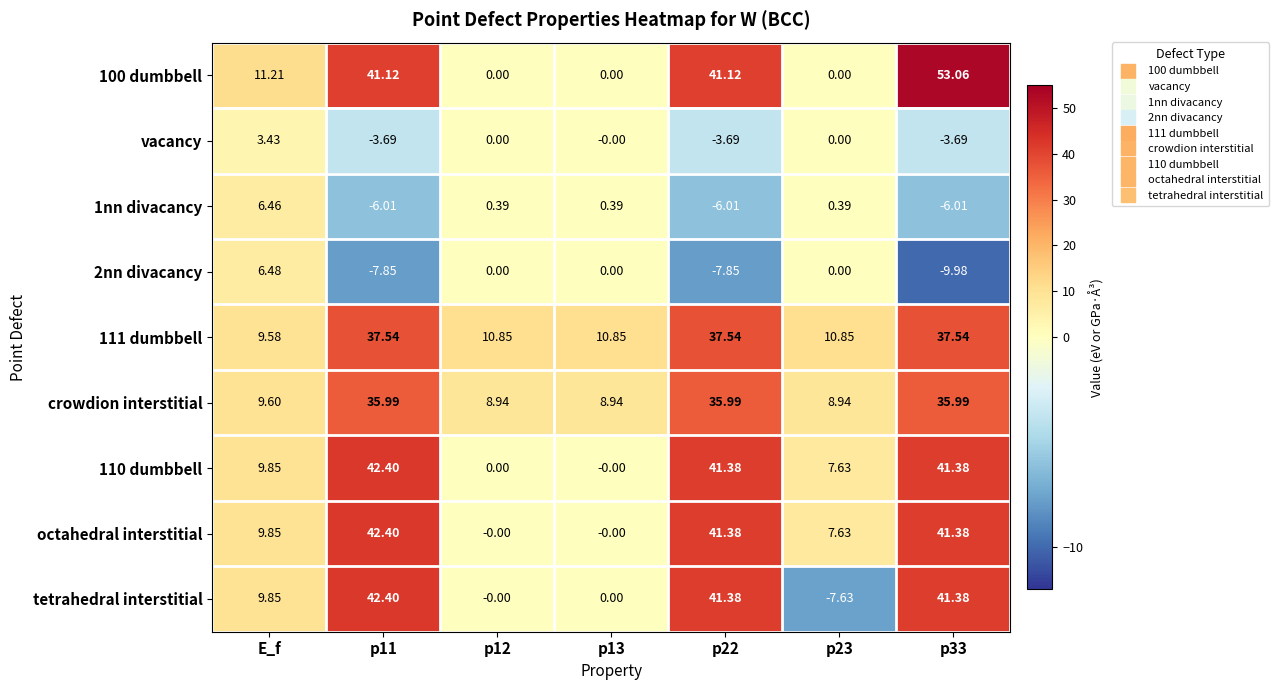

How many values in the crowdion interstitial series are below 9?

3